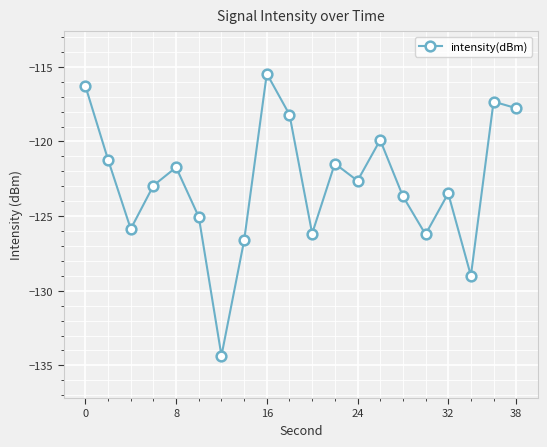

What is the difference between the maximum and minimum values?

18.9